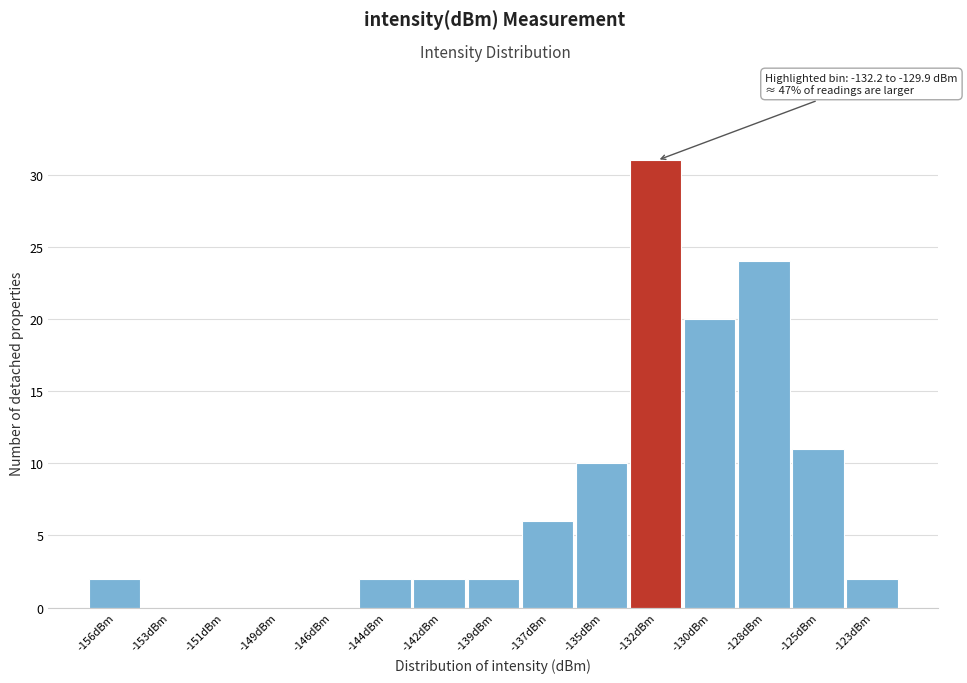

Reading left to right, extract all data points from this chart.

-156dBm=2	-153dBm=0	-151dBm=0	-149dBm=0	-146dBm=0	-144dBm=2	-142dBm=2	-139dBm=2	-137dBm=6	-135dBm=10	-132dBm=31	-130dBm=20	-128dBm=24	-125dBm=11	-123dBm=2